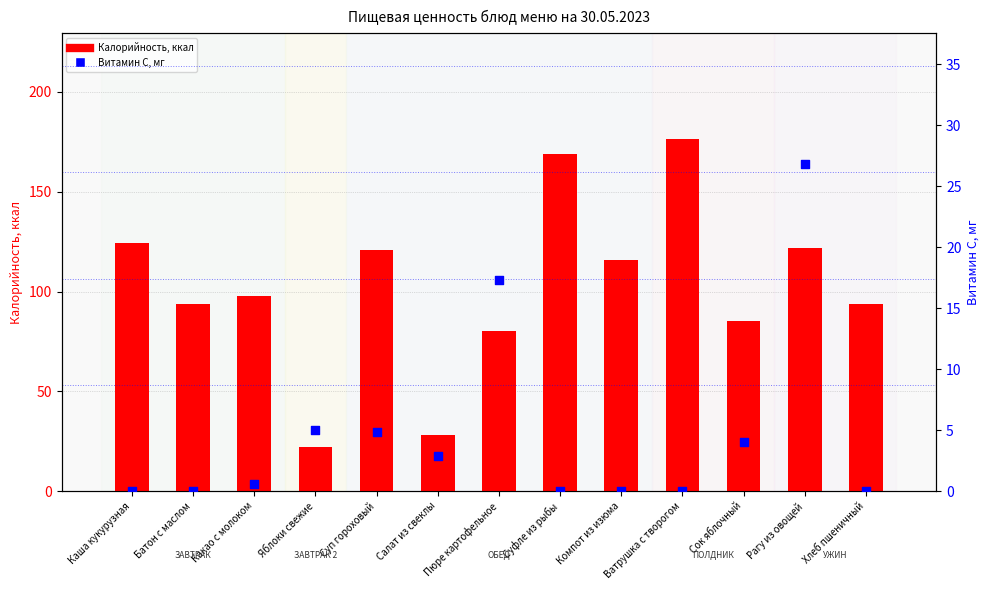

At which category is the sum across all series the highest?

Ватрушка с творогом